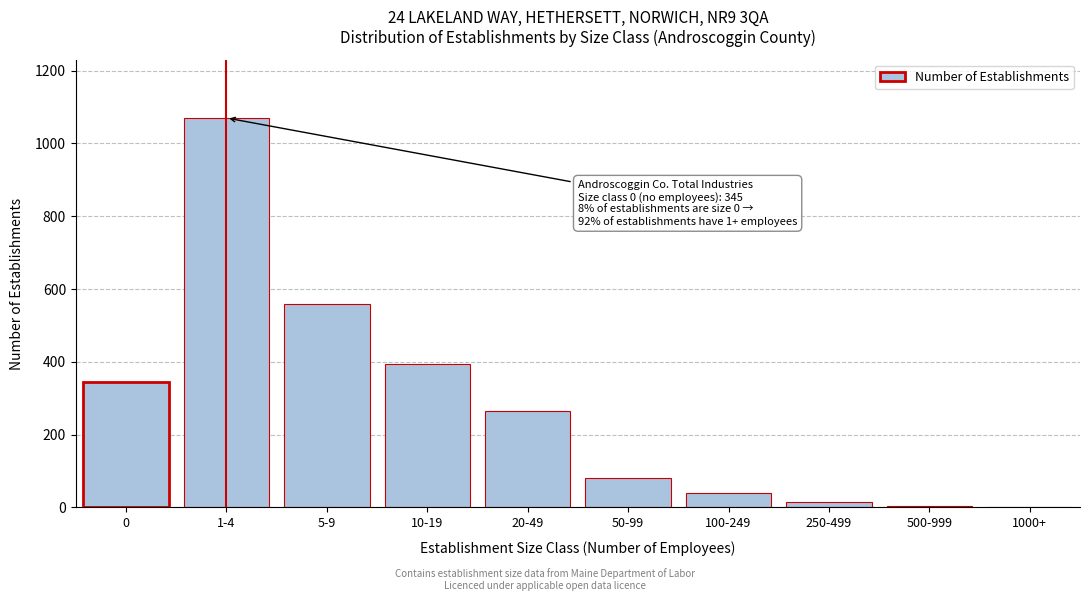

What is the sum of all values?

2773